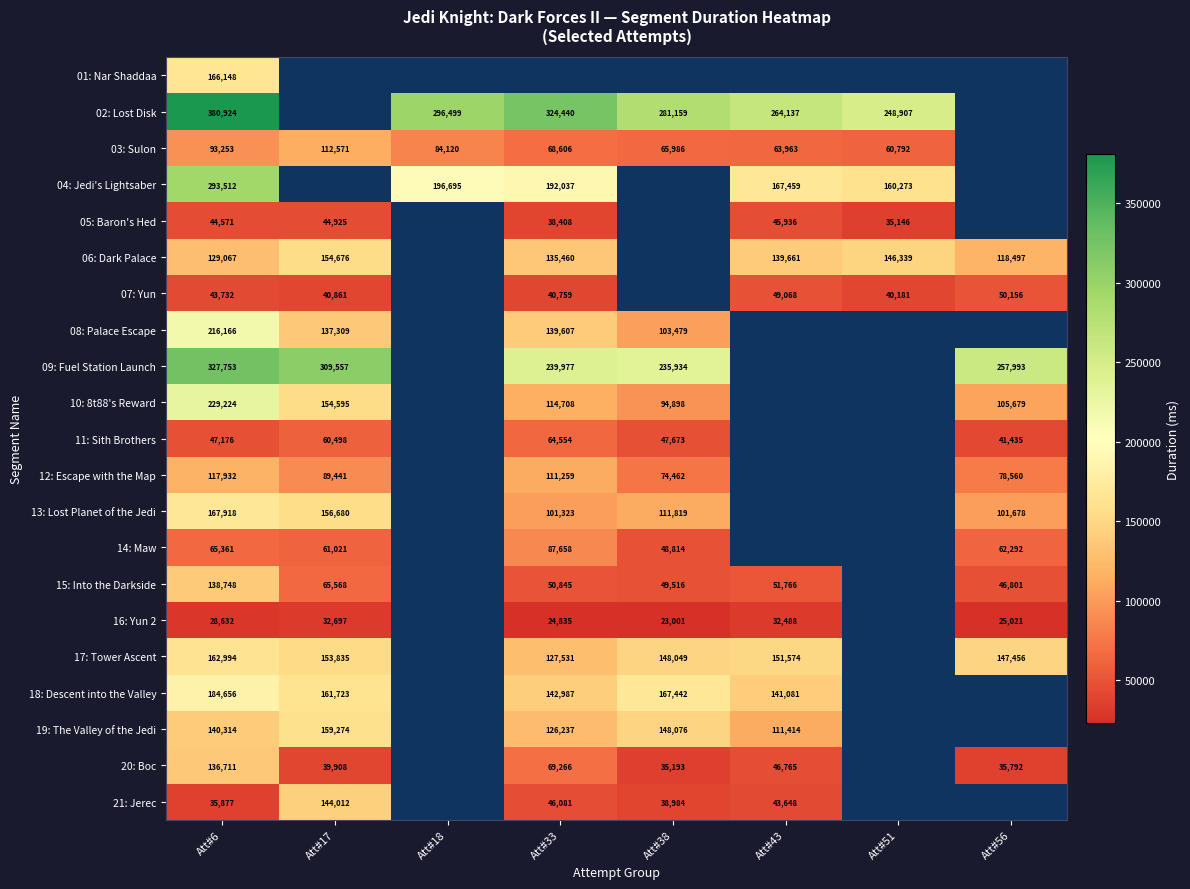

Count the number of categories in the chart.

8